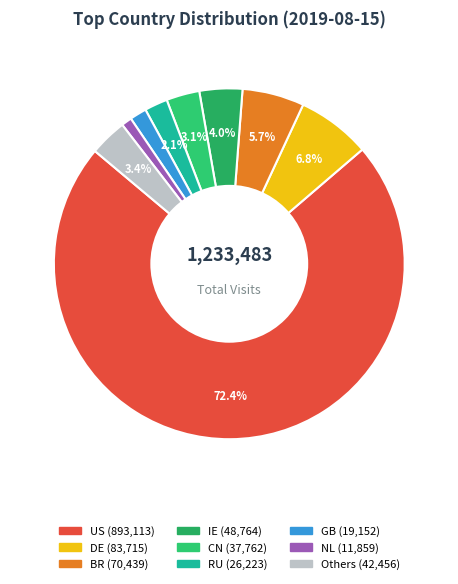

How many segments does this pie chart have?

9